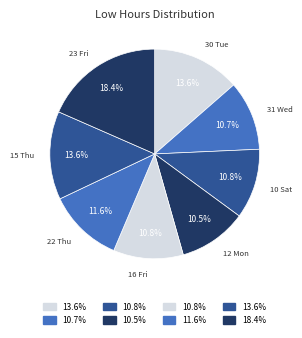

To the nearest percent, what portion does 30 Tue represent?

14%